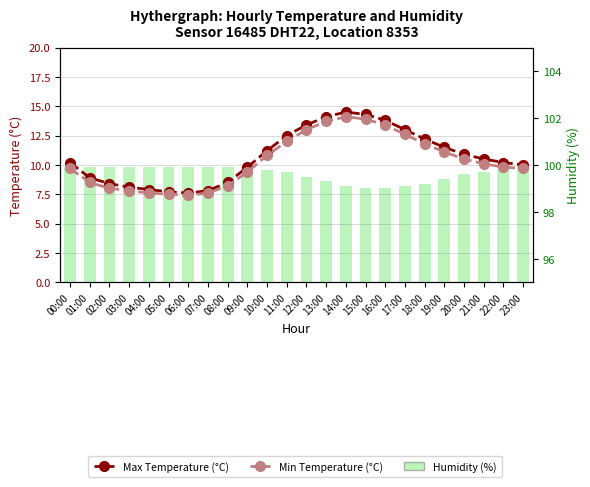

How many groups of bars are there?

24